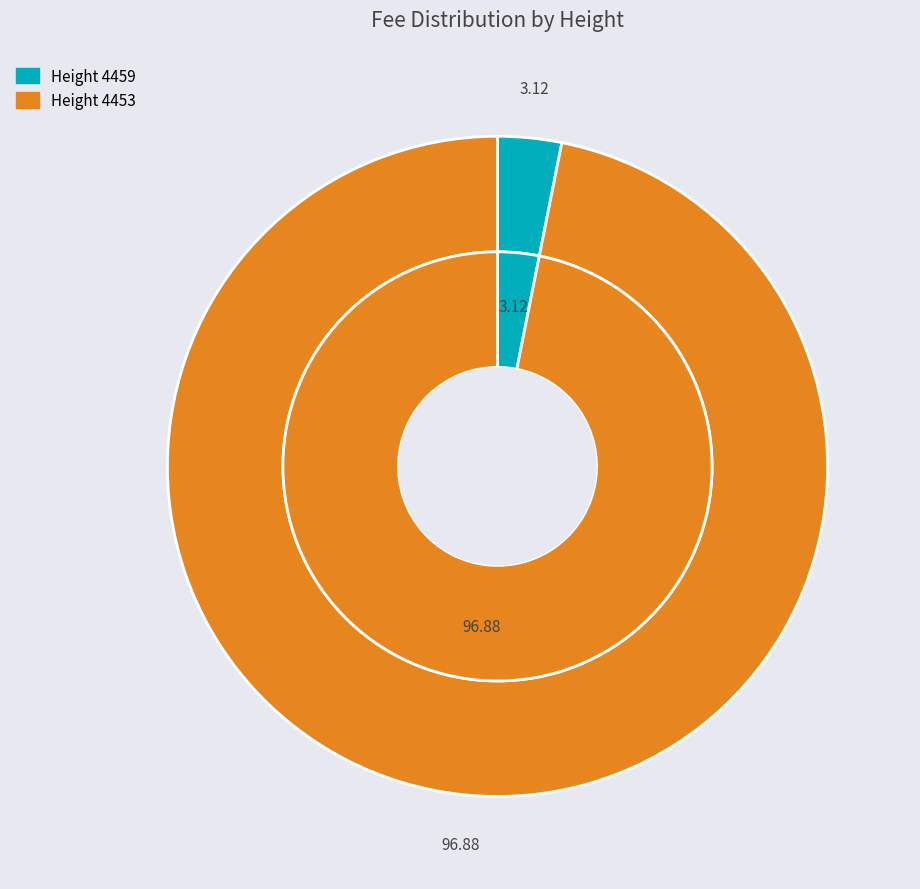

Which has a higher value, 4453 or 4459?

4453